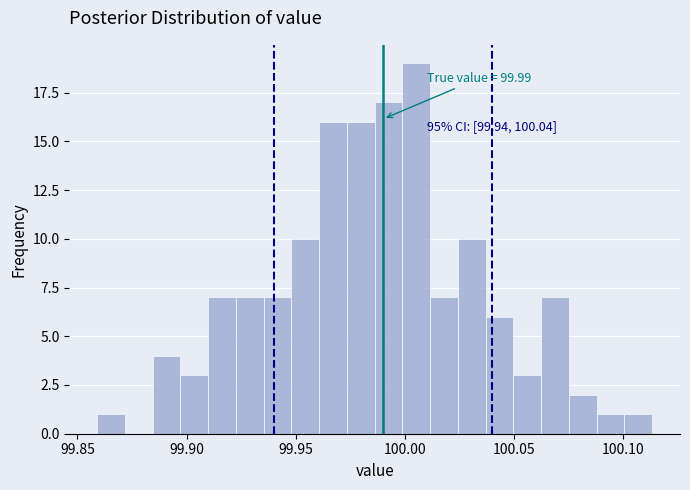

Read against the x-axis, roughly where is the centre of the tallest bar?

100.005